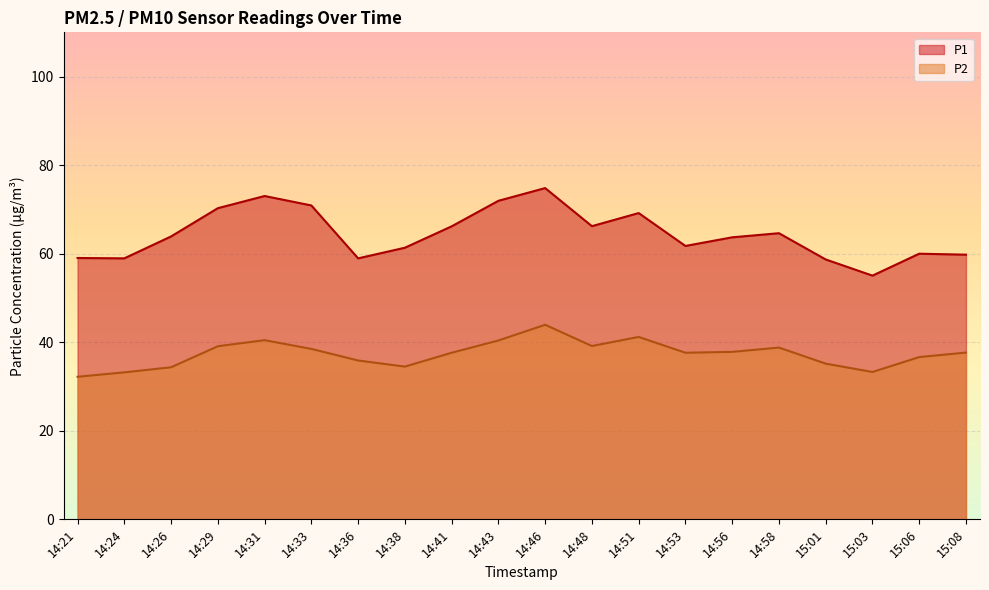

What is the label of the 16th point from the right?

14:31